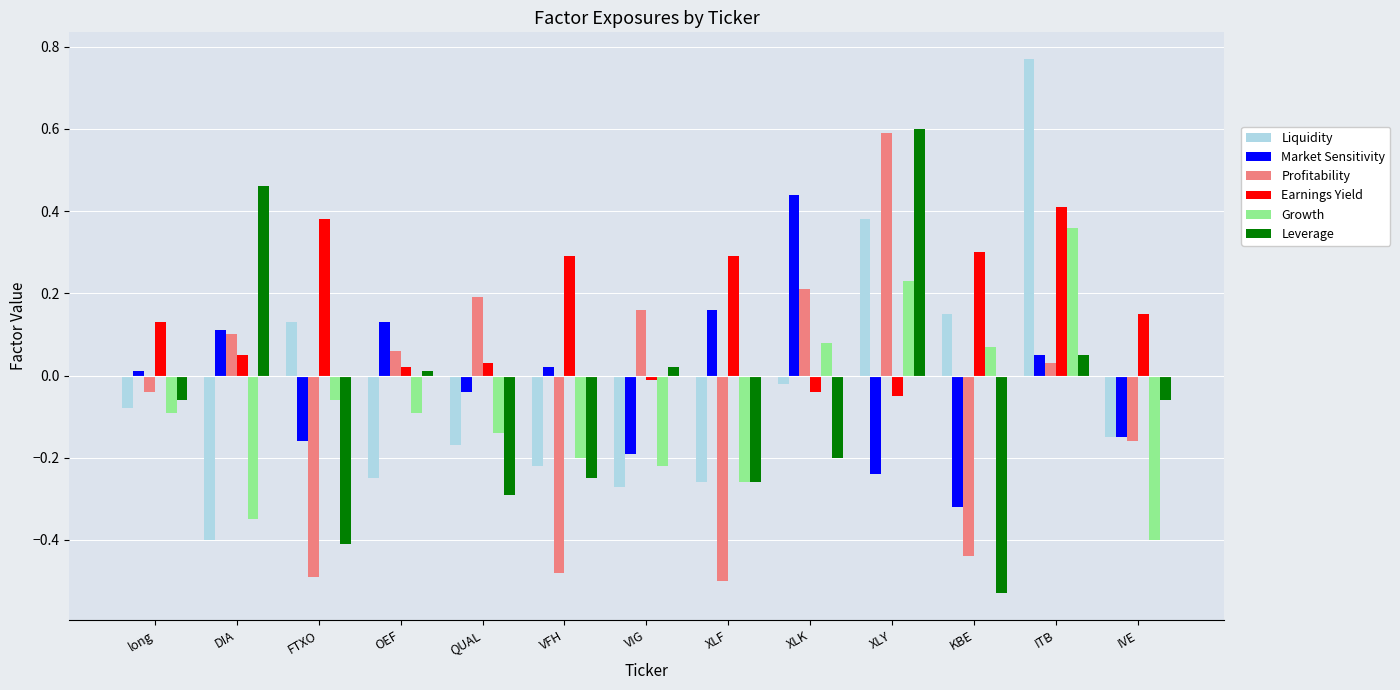

Count the number of categories in the chart.

13